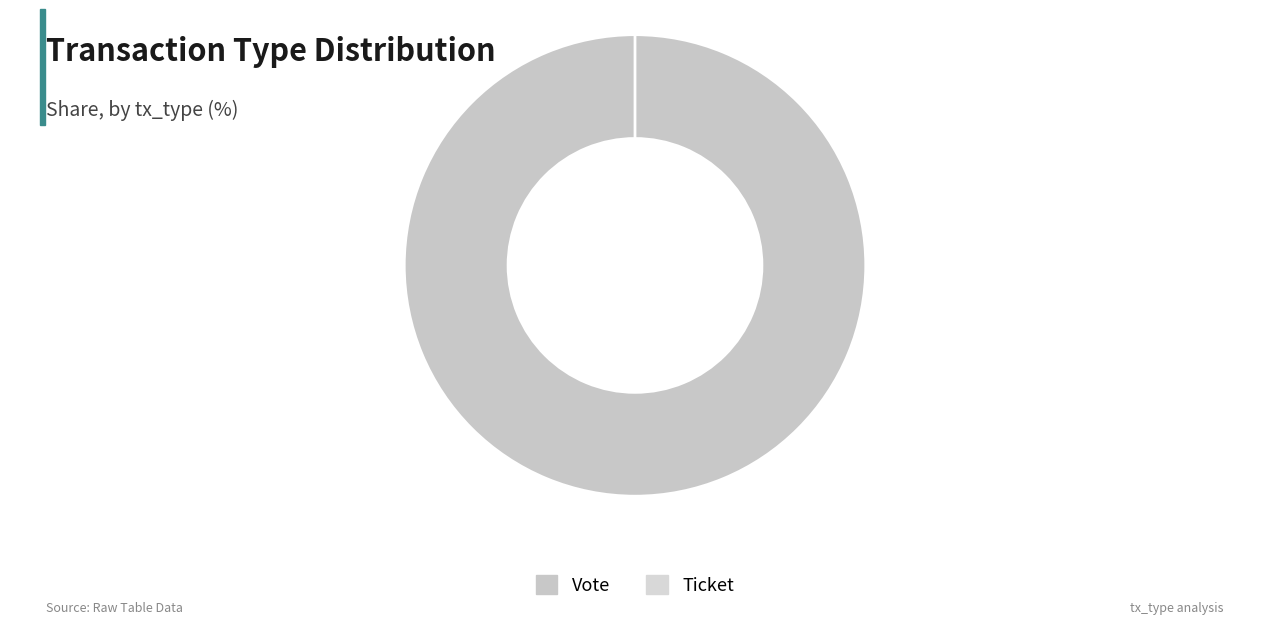

To the nearest percent, what is the combined percentage of Ticket and Vote?

100%